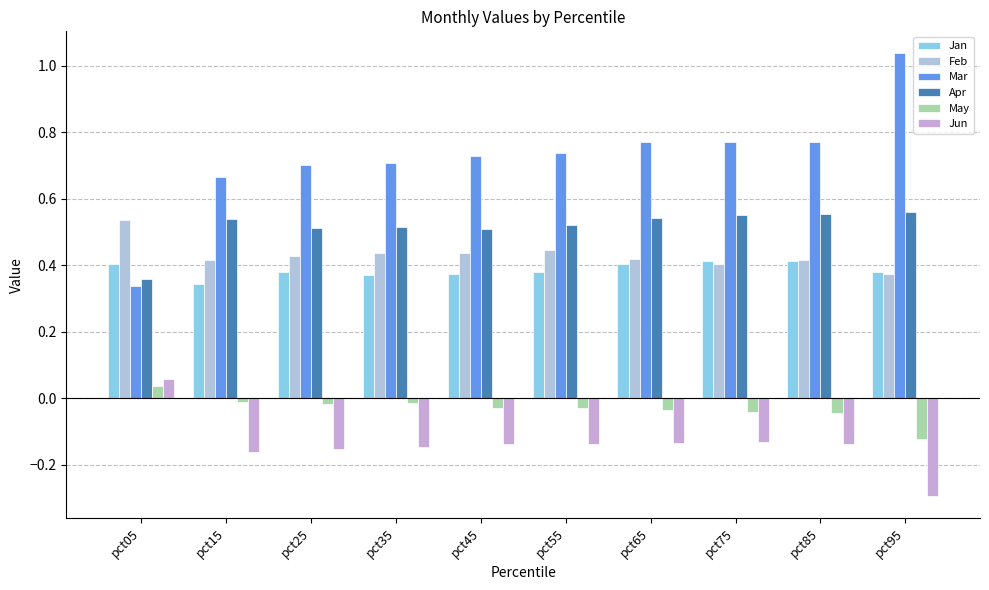

At which label does Feb reach its peak?

pct05